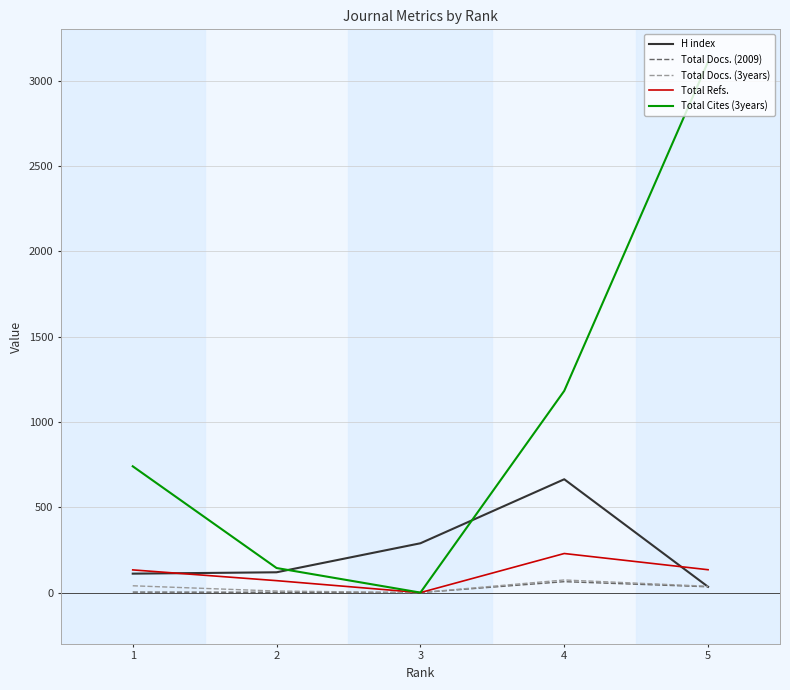

What is the greatest value displayed?

3110